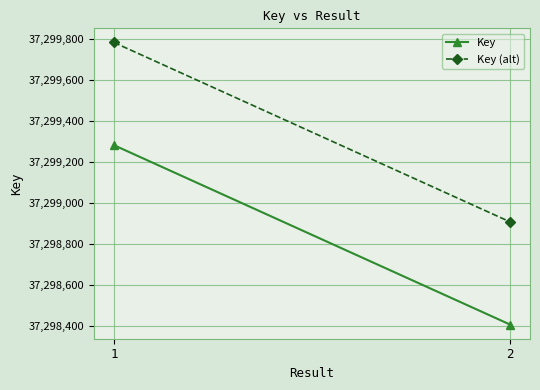

Which series has the largest total across all categories?

Key (alt)